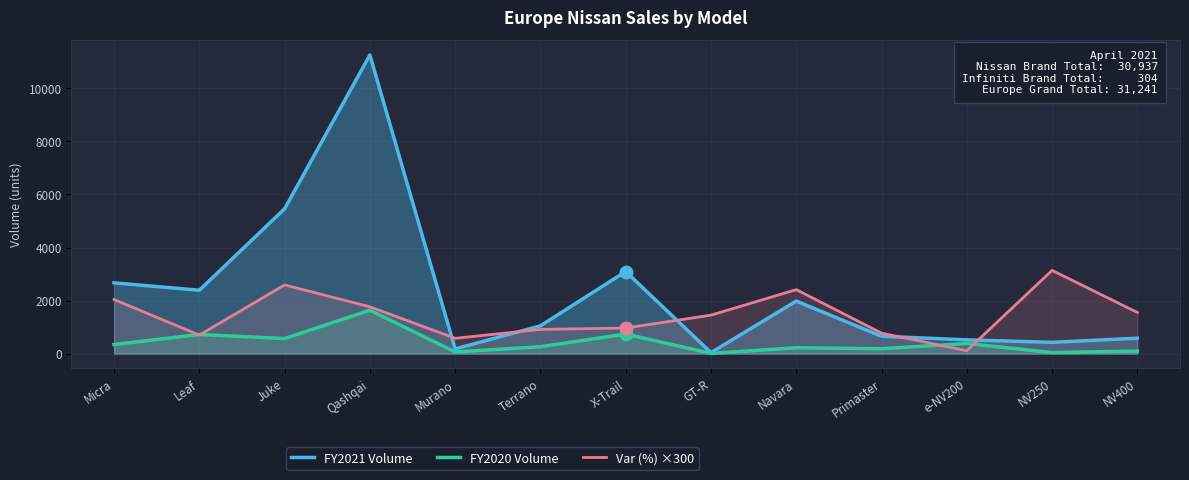

How many values in the FY2021 Volume series are below 1046?

6